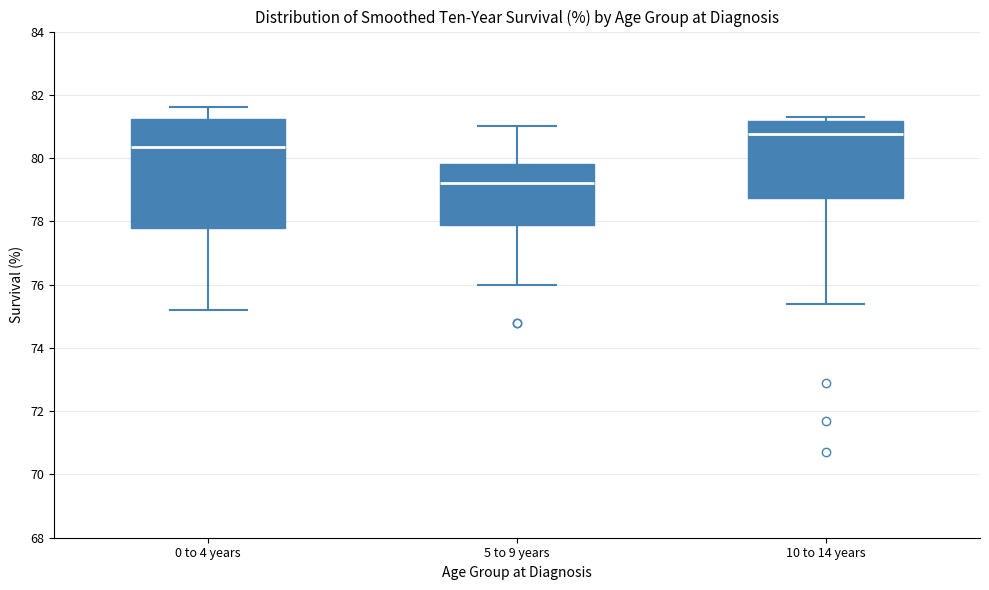

Reading left to right, transcribe this box plot: for each box, give where its median line is, the range the box spans, and where its two whiskers end, as read against the y-axis. The values are not printed on the chart, so give them approximately, as read against the axis.

0 to 4 years: median 80.4, box 77.8 to 81.2, whiskers 75.2 to 81.6
5 to 9 years: median 79.2, box 77.8 to 79.8, whiskers 76.0 to 81.0
10 to 14 years: median 80.8, box 78.8 to 81.2, whiskers 75.4 to 81.4